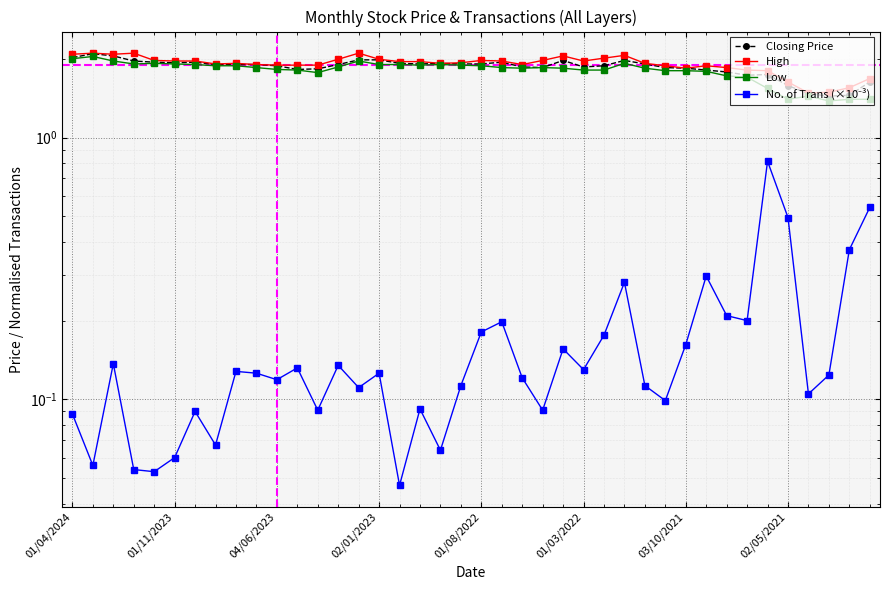

At 29, list the series in order from smallest to largest.

No. of Trans (×10⁻³), Low, Closing Price, High